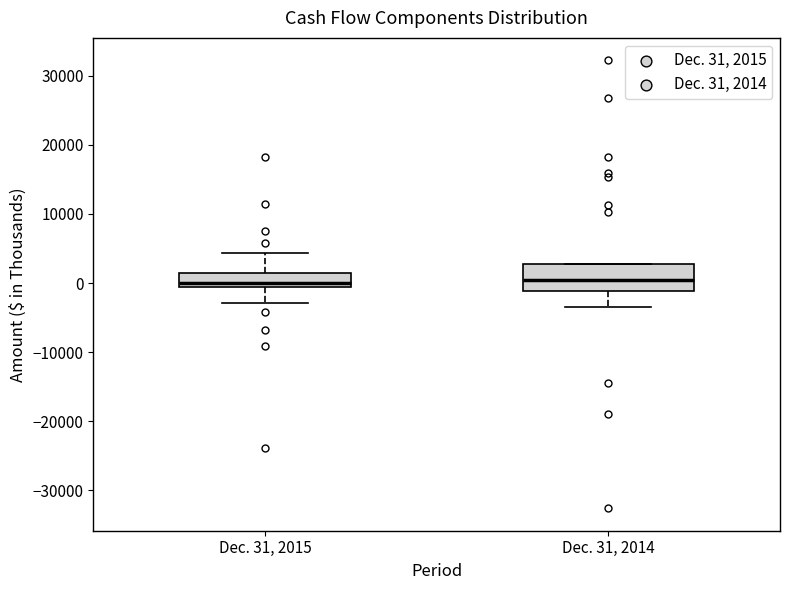

Reading left to right, transcribe this box plot: for each box, give where its median line is, the range the box spans, and where its two whiskers end, as read against the y-axis. The values are not printed on the chart, so give them approximately, as read against the axis.

Dec. 31, 2015: median 0, box -1000 to 2000, whiskers -3000 to 4000
Dec. 31, 2014: median 0, box -1000 to 3000, whiskers -3000 to 3000